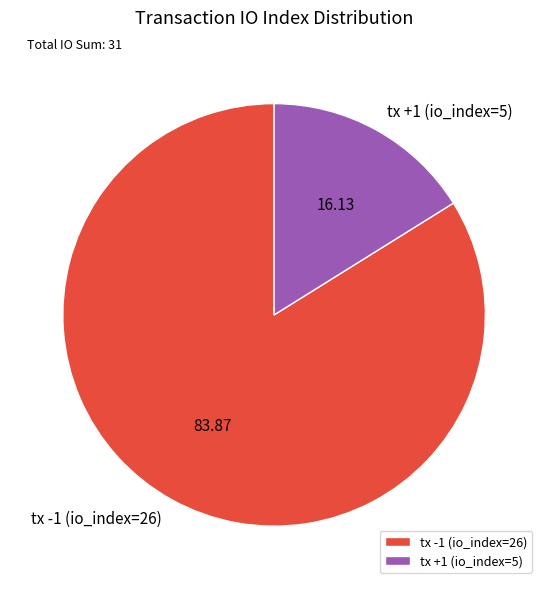

Does any single category account for the majority?

Yes